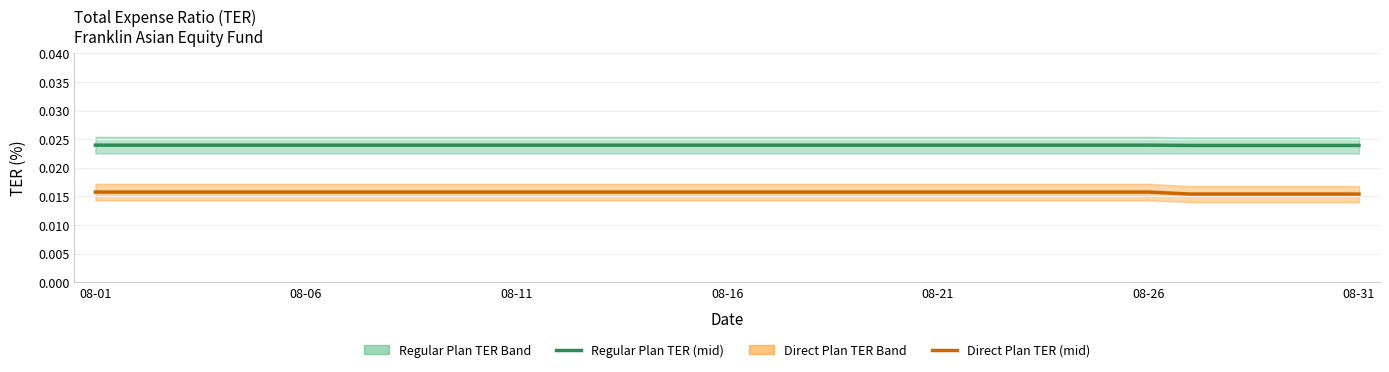

Between 22 and 19, which is larger?

22